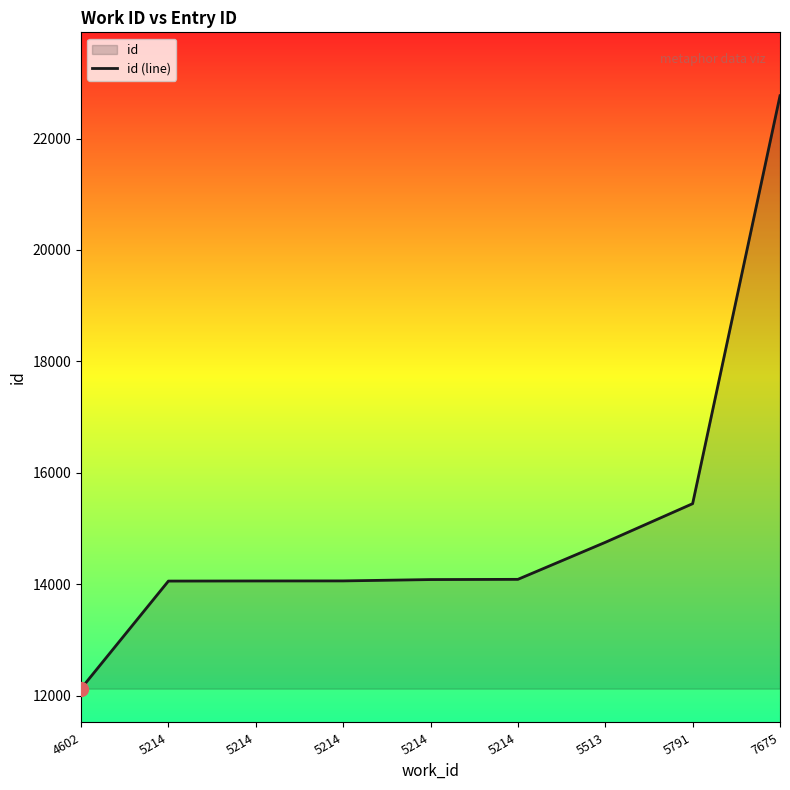

What is the minimum value shown in the chart?

12127